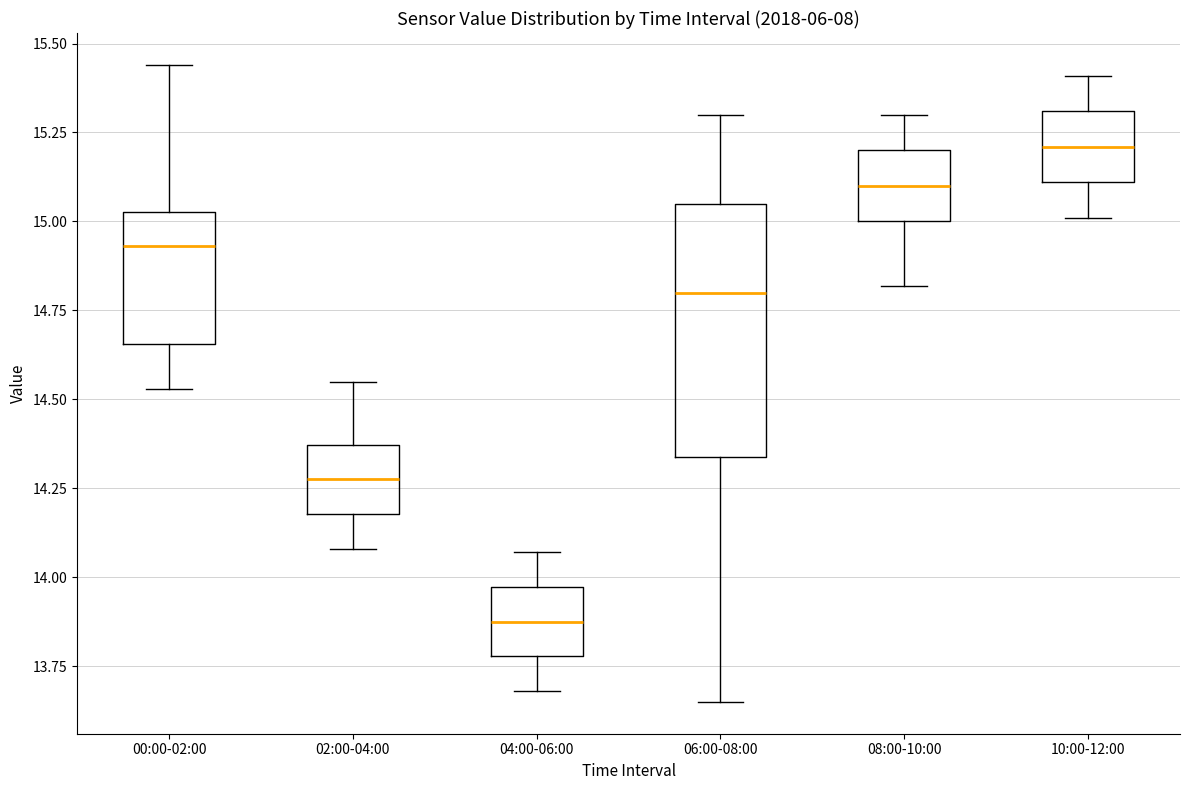

Reading left to right, transcribe this box plot: for each box, give where its median line is, the range the box spans, and where its two whiskers end, as read against the y-axis. The values are not printed on the chart, so give them approximately, as read against the axis.

00:00-02:00: median 14.95, box 14.65 to 15.05, whiskers 14.55 to 15.45
02:00-04:00: median 14.30, box 14.20 to 14.35, whiskers 14.10 to 14.55
04:00-06:00: median 13.90, box 13.80 to 13.95, whiskers 13.70 to 14.05
06:00-08:00: median 14.80, box 14.35 to 15.05, whiskers 13.65 to 15.30
08:00-10:00: median 15.10, box 15.00 to 15.20, whiskers 14.80 to 15.30
10:00-12:00: median 15.20, box 15.10 to 15.30, whiskers 15.00 to 15.40